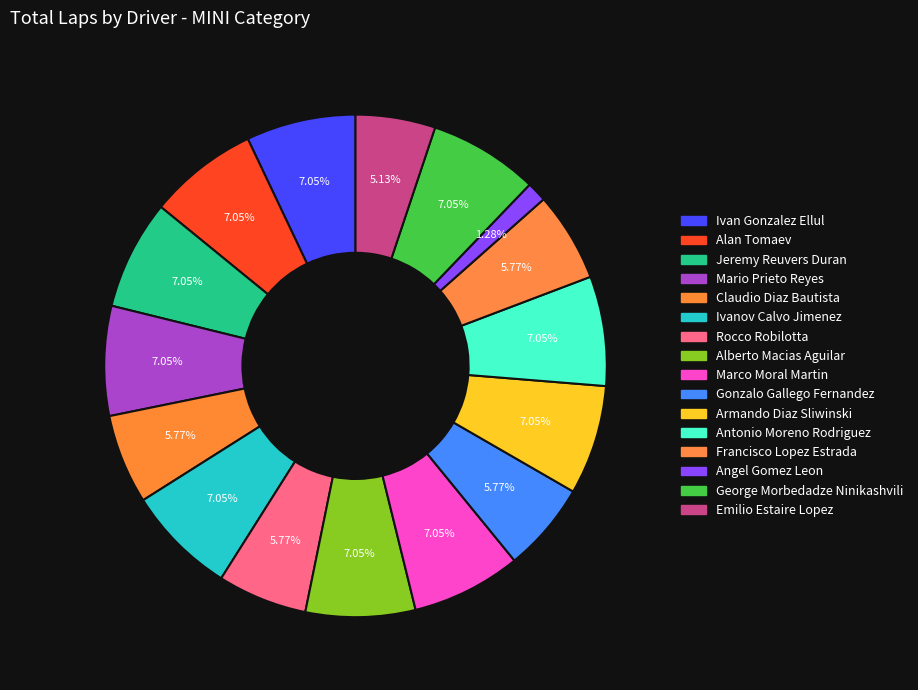

Is it true that Emilio Estaire Lopez is 20% of the pie?

False